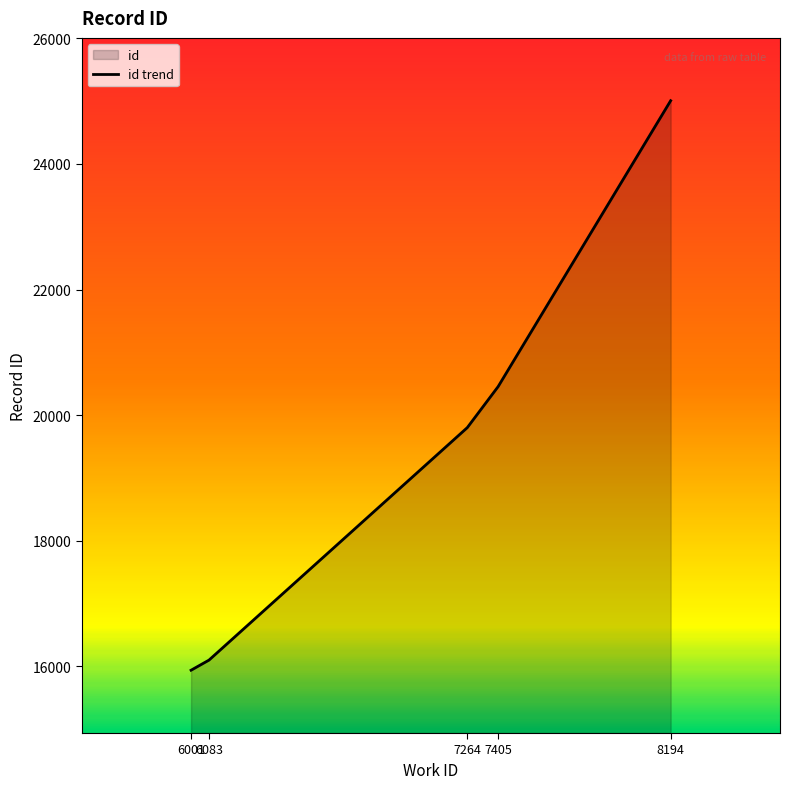

The chart shows a value of 32681 at 7405. True or false?

False